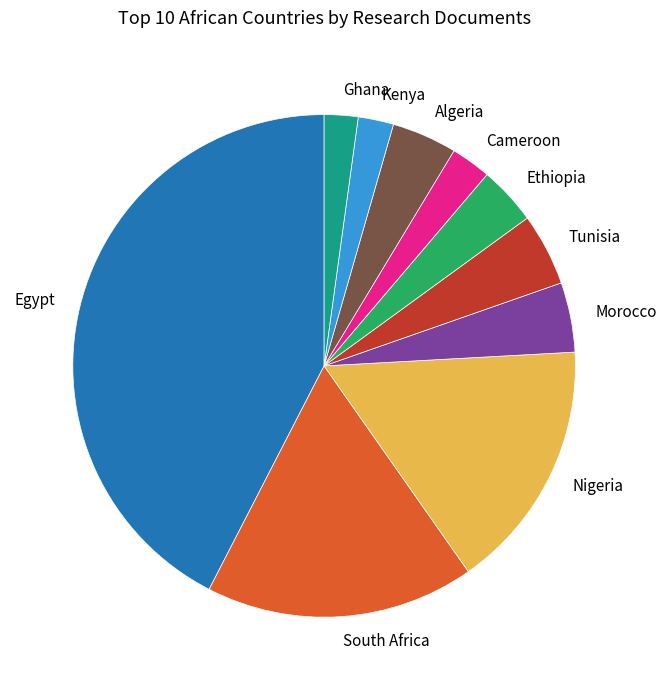

Is South Africa the majority of the pie?

No